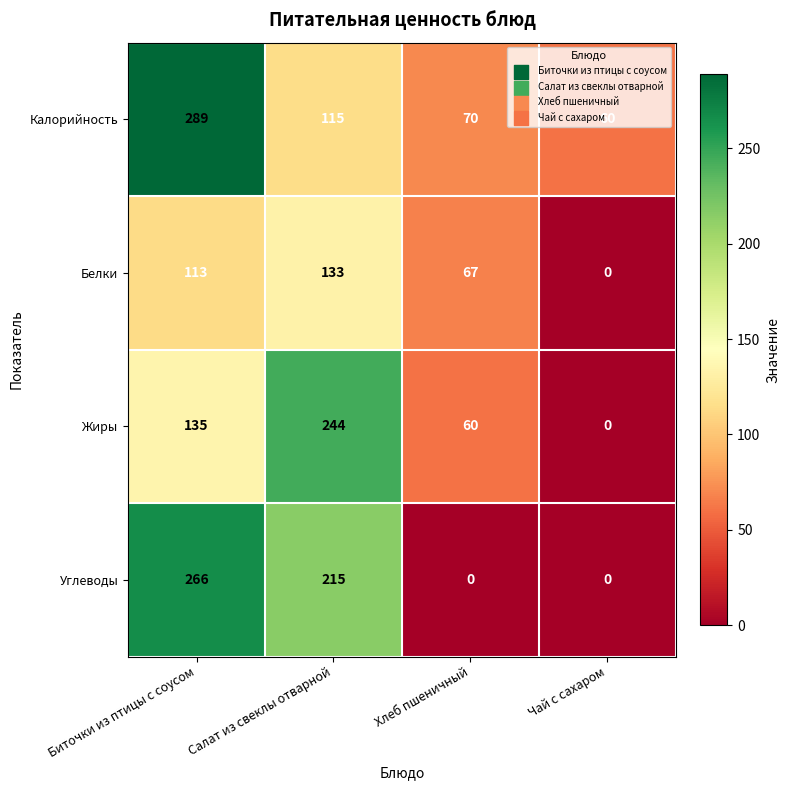

What is the difference between the highest and lowest values at Хлеб пшеничный?

70